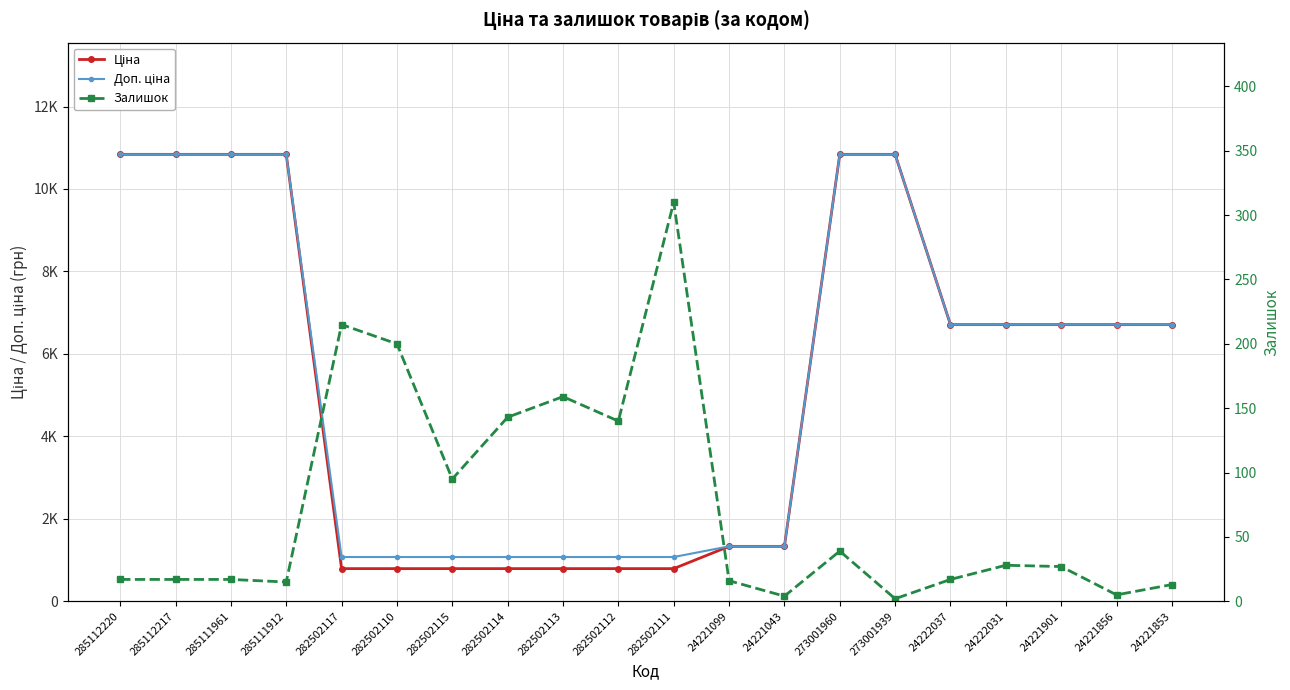

How many categories are shown in the chart?

20